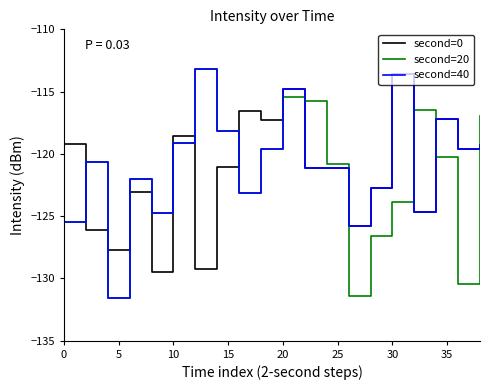

True or false: second=20 and second=0 cross at least once.

True